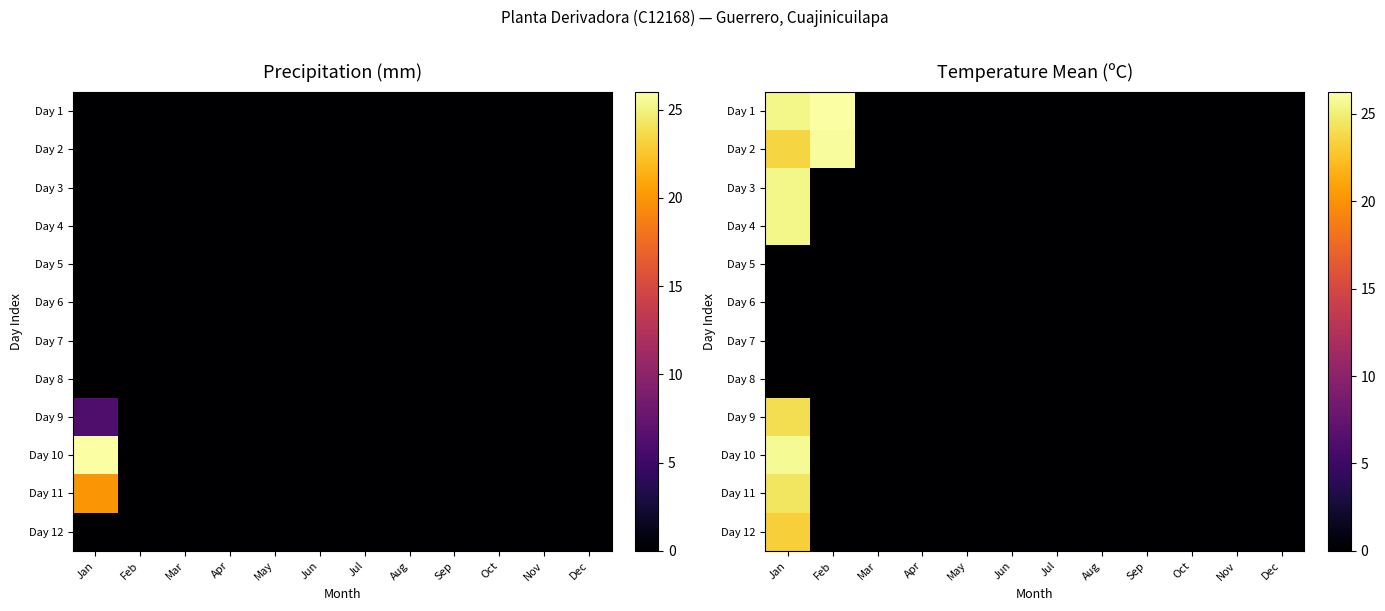

Is the value of Day 11 at Feb greater than the value of Day 8 at Dec?

No